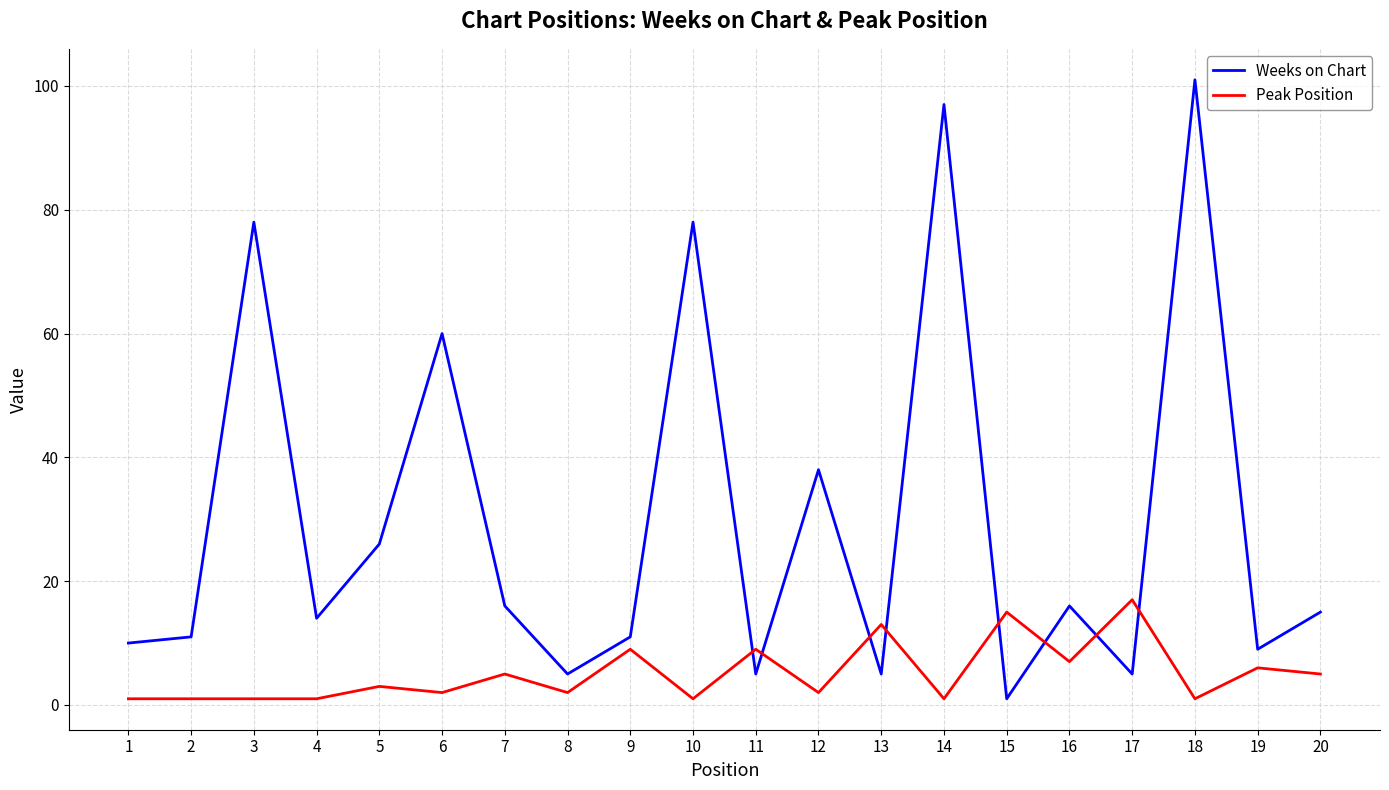

True or false: Peak Position has a value of 2 at 8.

True